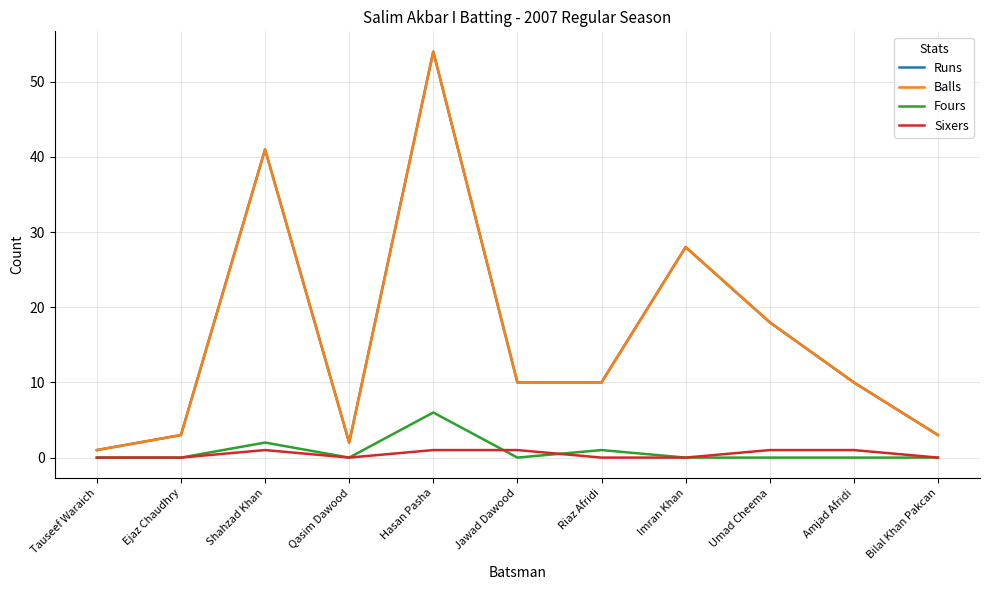

How many interior local valleys does the Fours series have?

2